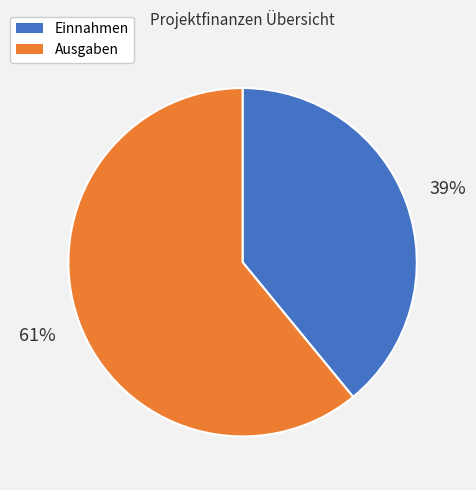

What percentage is the Ausgaben slice, to the nearest percent?

61%